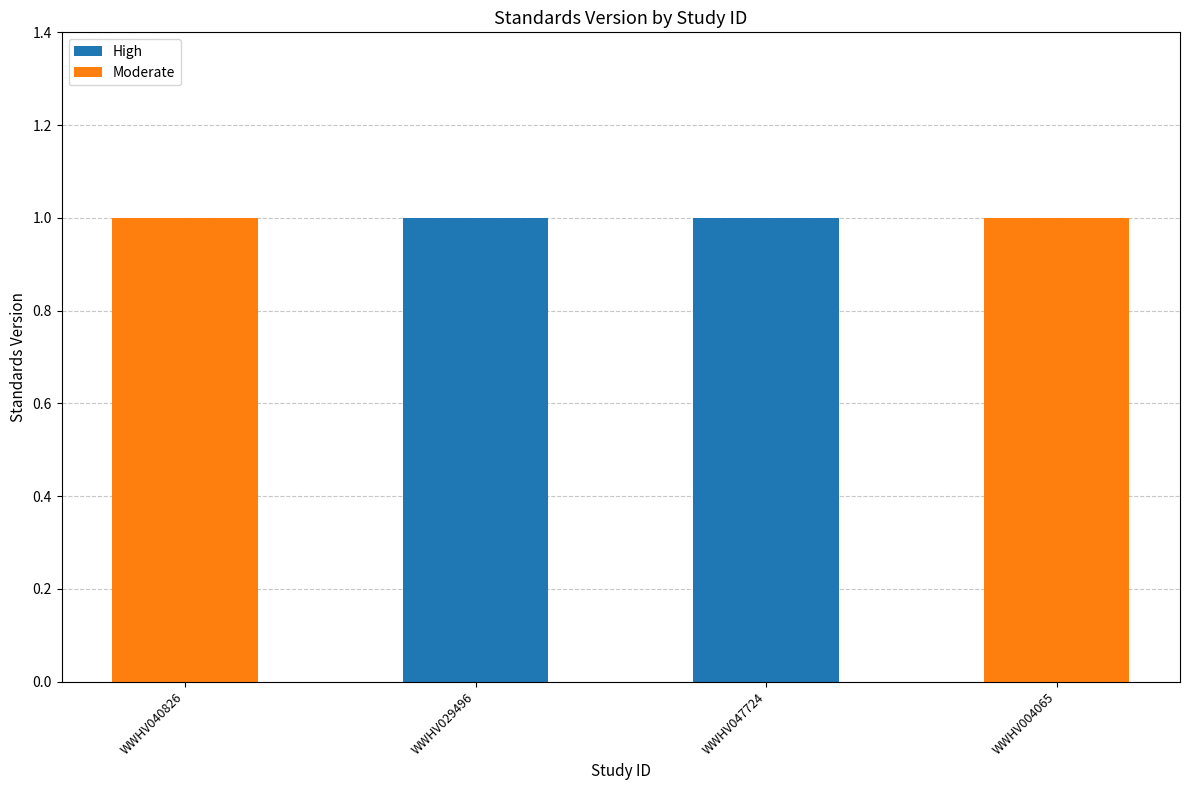

True or false: High has a value of -1 at WWHV004065.

False